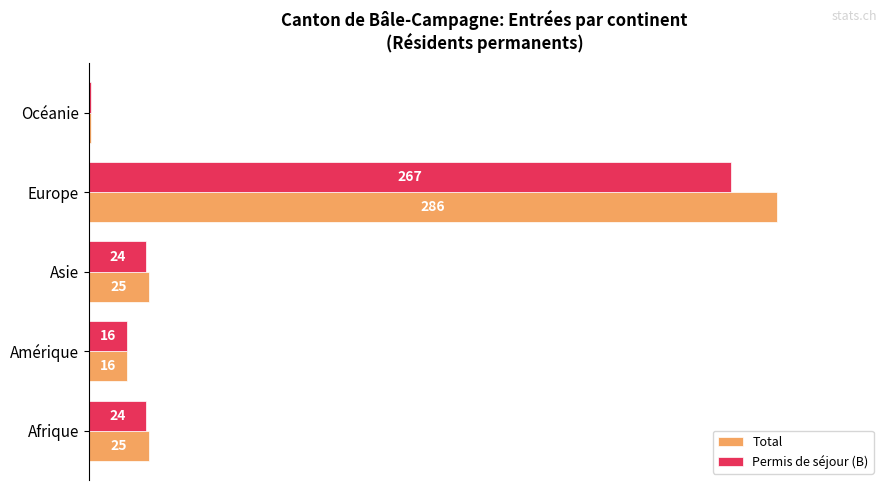

List the series in order of their overall mean, highest first.

Total, Permis de séjour (B)